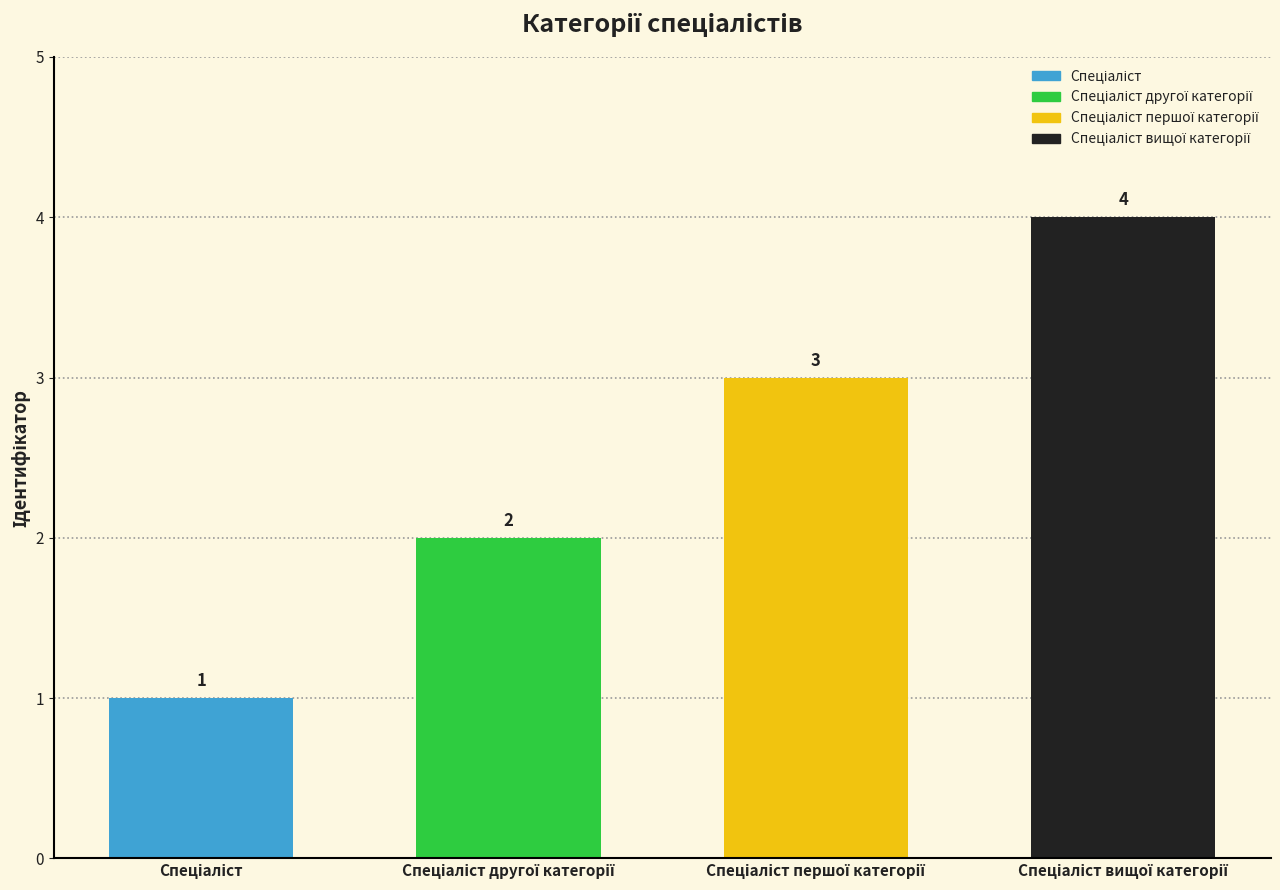

What is the value of the 2nd bar from the left?

2